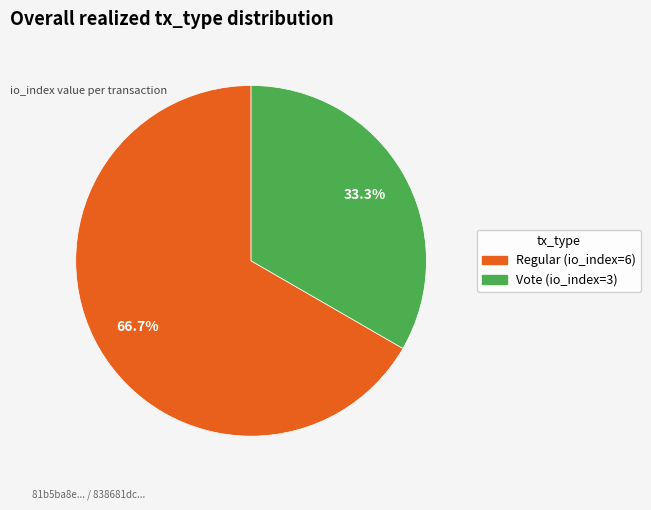

To the nearest percent, what is the average slice percentage?

50%